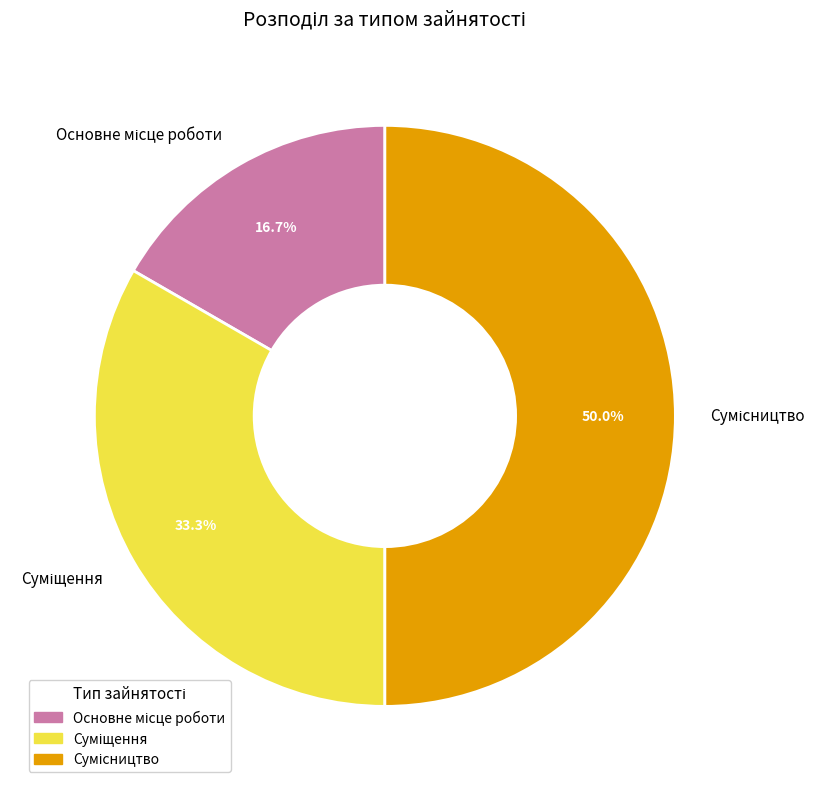

How many slices are in this pie chart?

3